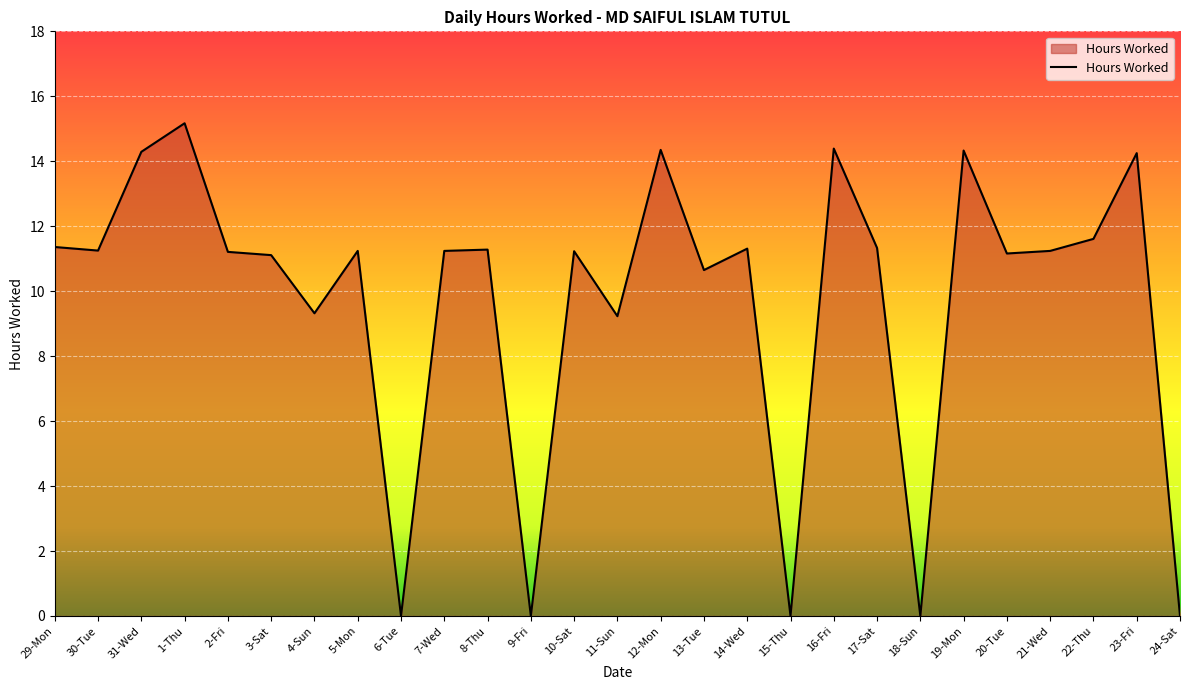

What position from the right is 29-Mon?

27